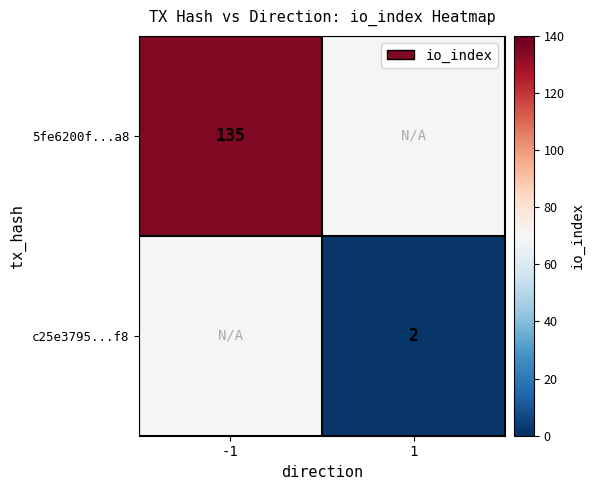

The value of c25e3795...f8 at 1 is 3. True or false?

False